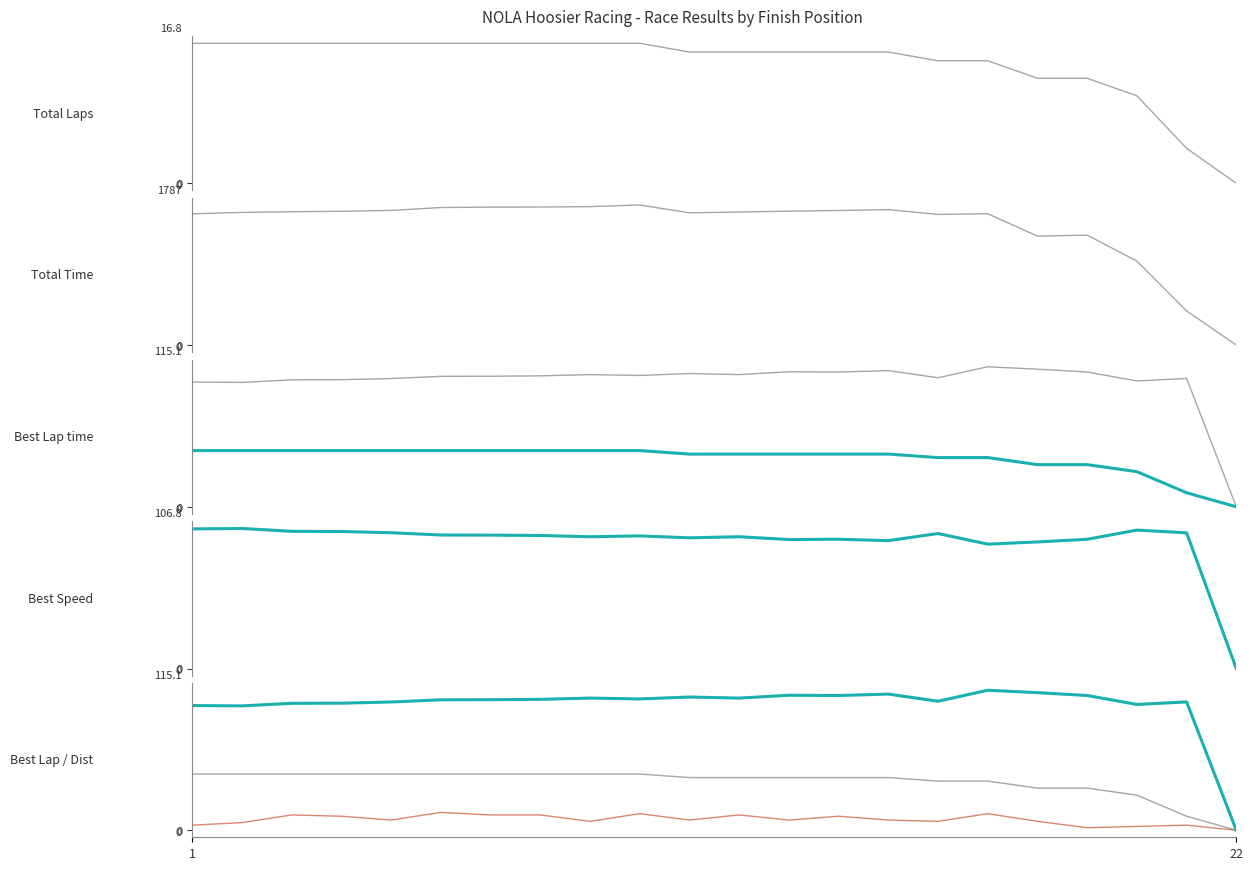

How many interior local valleys does the Best Speed series have?

5